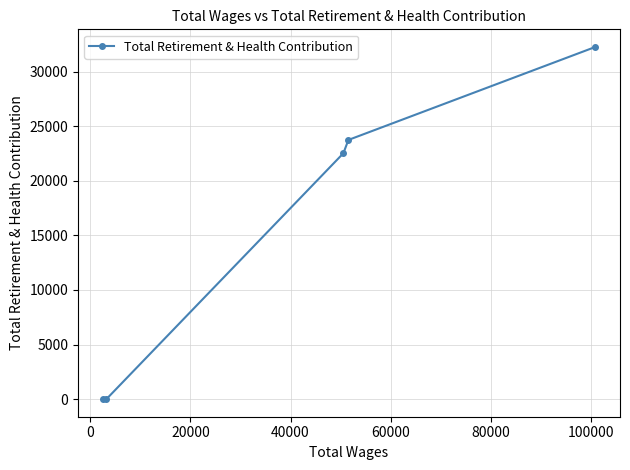

How many lines are shown in the chart?

1